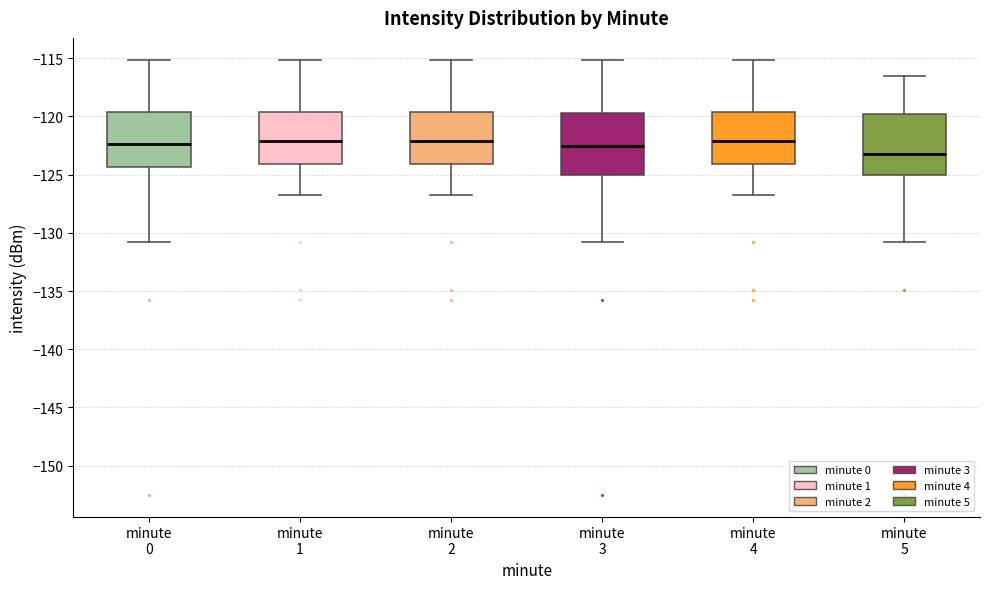

Where does the lower whisker of the box for minute 3 end on the y-axis? The values are not printed on the chart, so give them approximately, as read against the axis.

-131.0